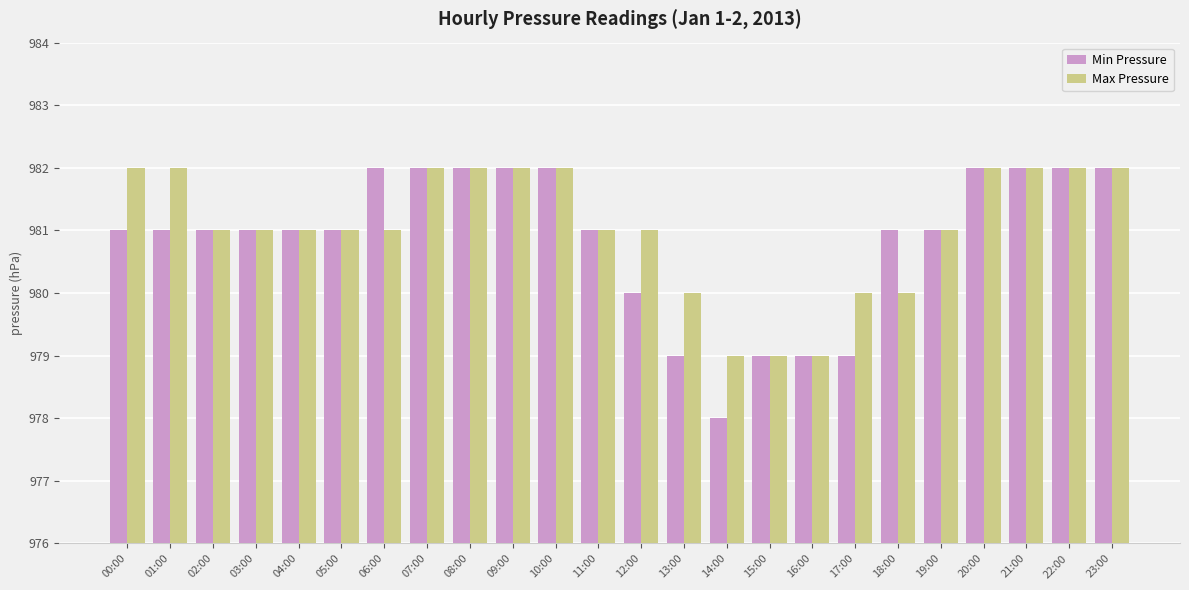

Between 14:00 and 20:00, which series saw the biggest shift?

Min Pressure